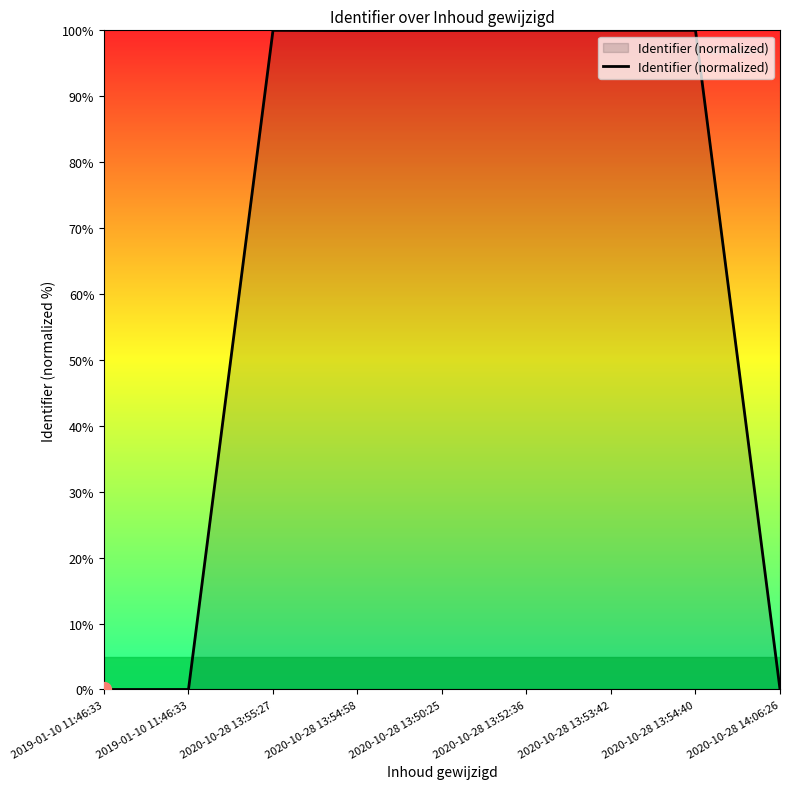

Is this an area chart (filled region under the line)?

Yes